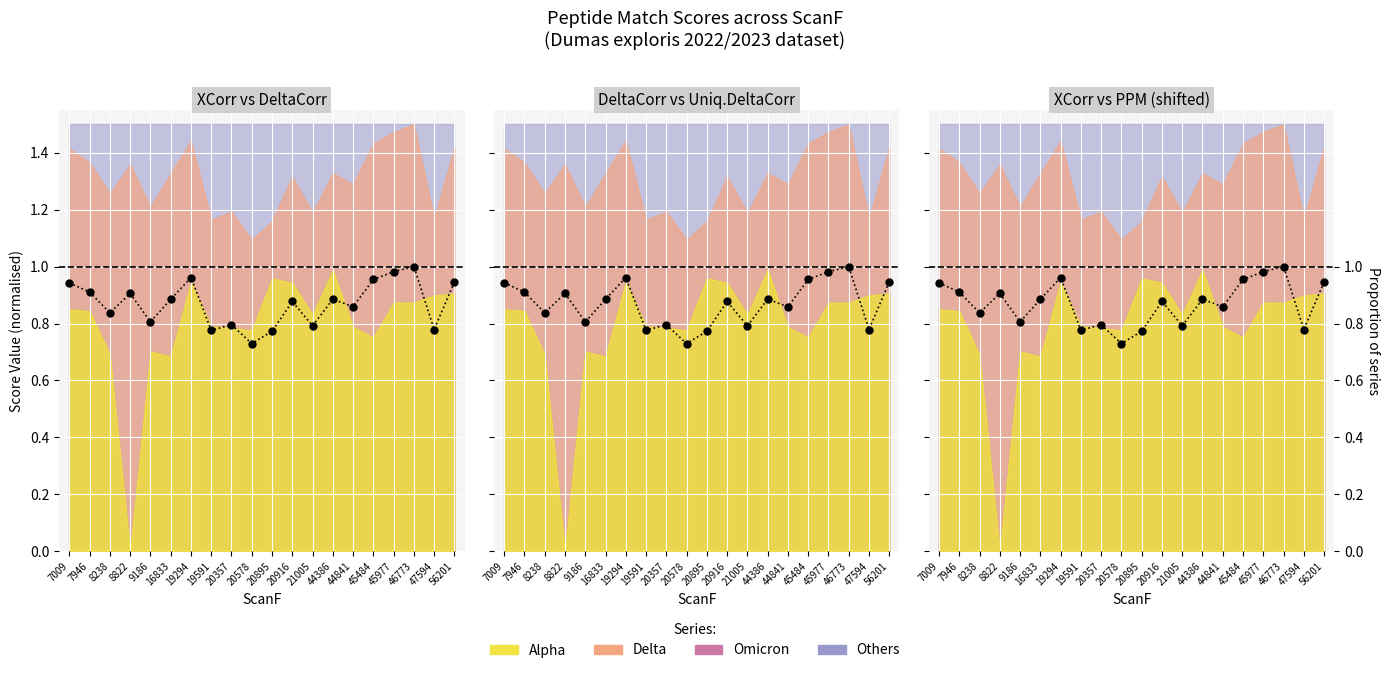

Which category has the highest value across all series?

46773